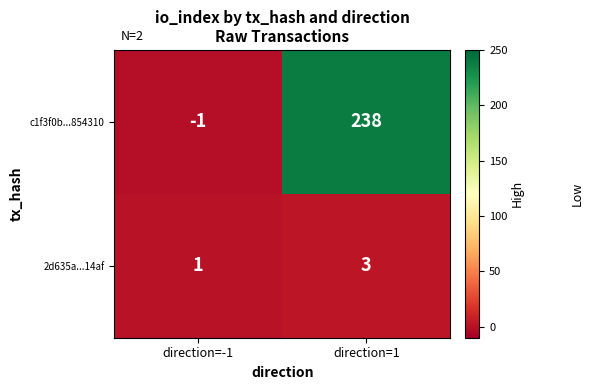

Which series has the largest total across all categories?

c1f3f0b...854310